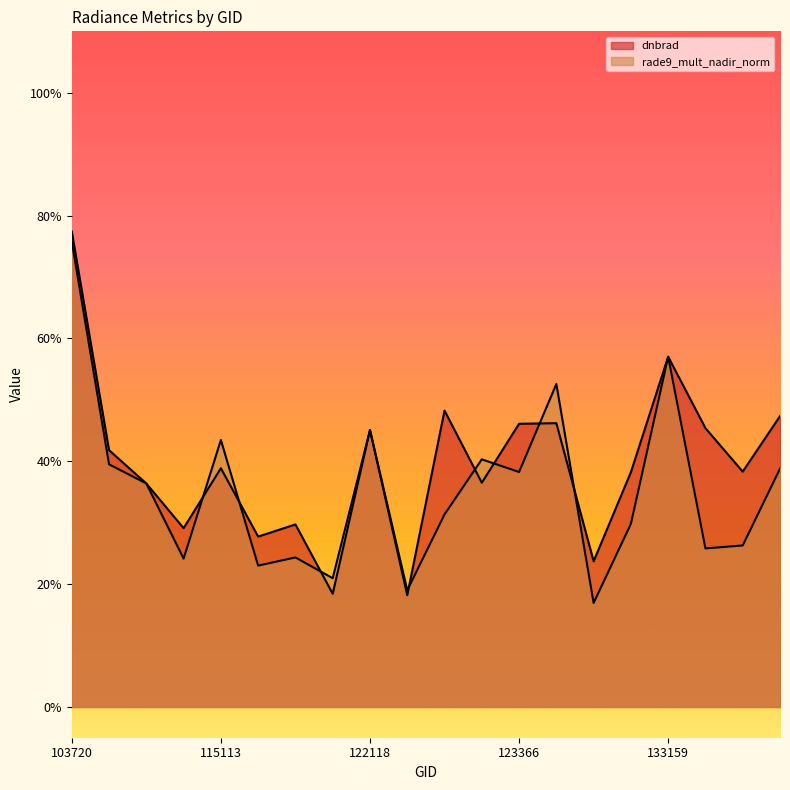

Which series ends up on top after the final intersection of dnbrad and rade9_mult_nadir_norm?

dnbrad